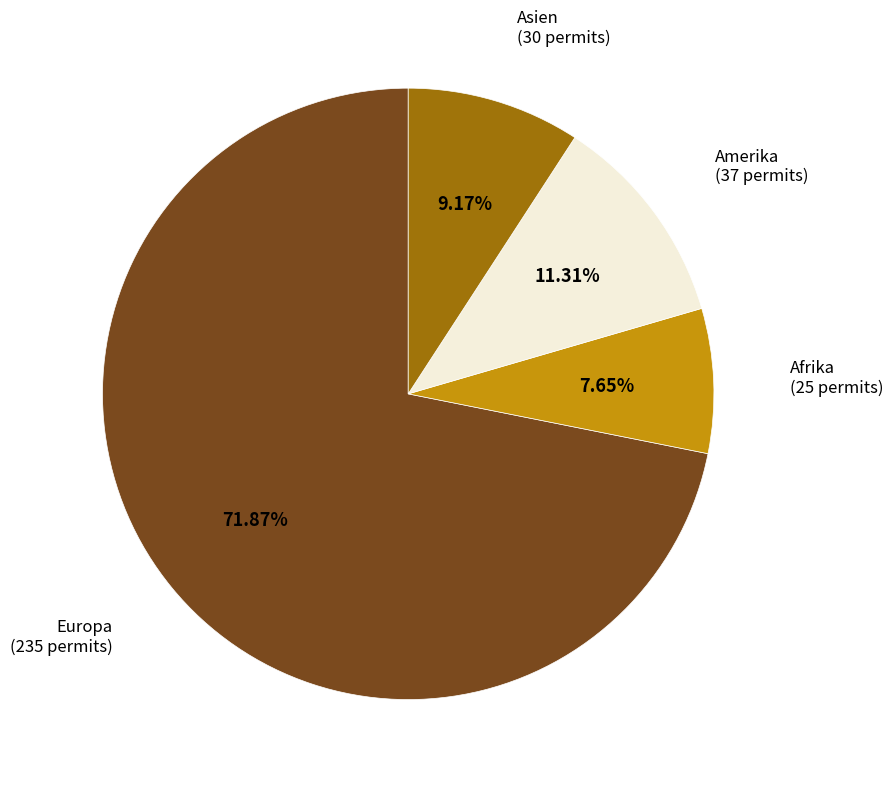

Is there a majority slice in this chart?

Yes